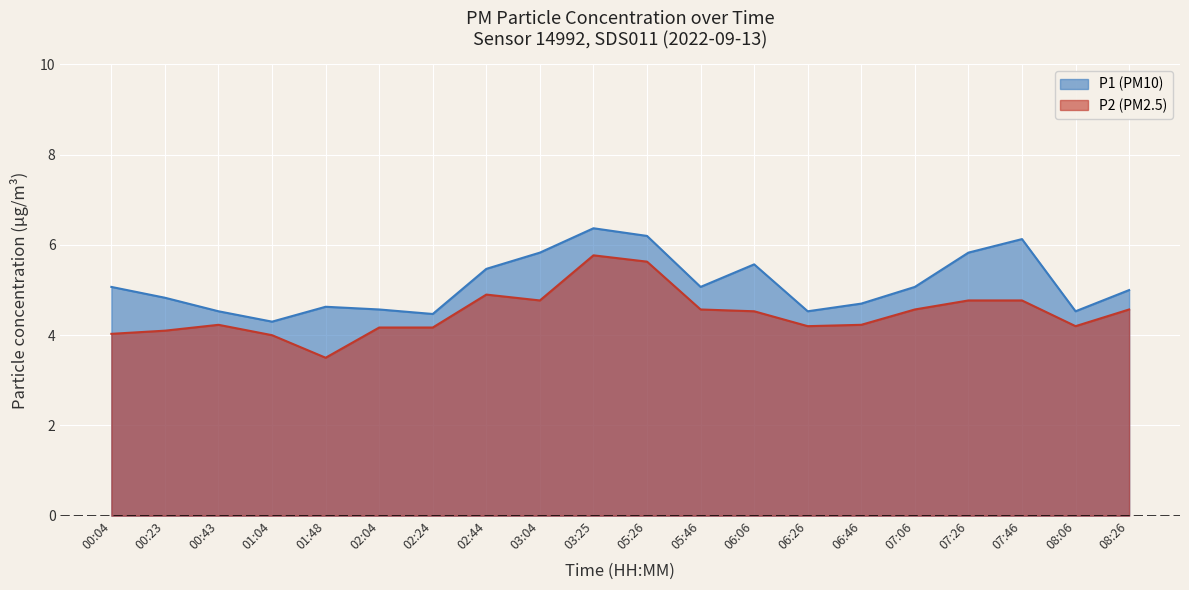

Rank the series by their maximum value, from highest to lowest.

P1 (PM10), P2 (PM2.5)